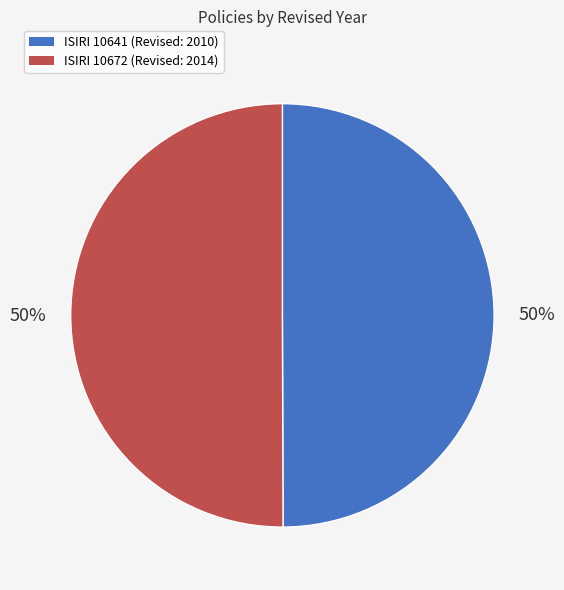

True or false: ISIRI 10641 (Revised: 2010) accounts for 56% of the total.

False